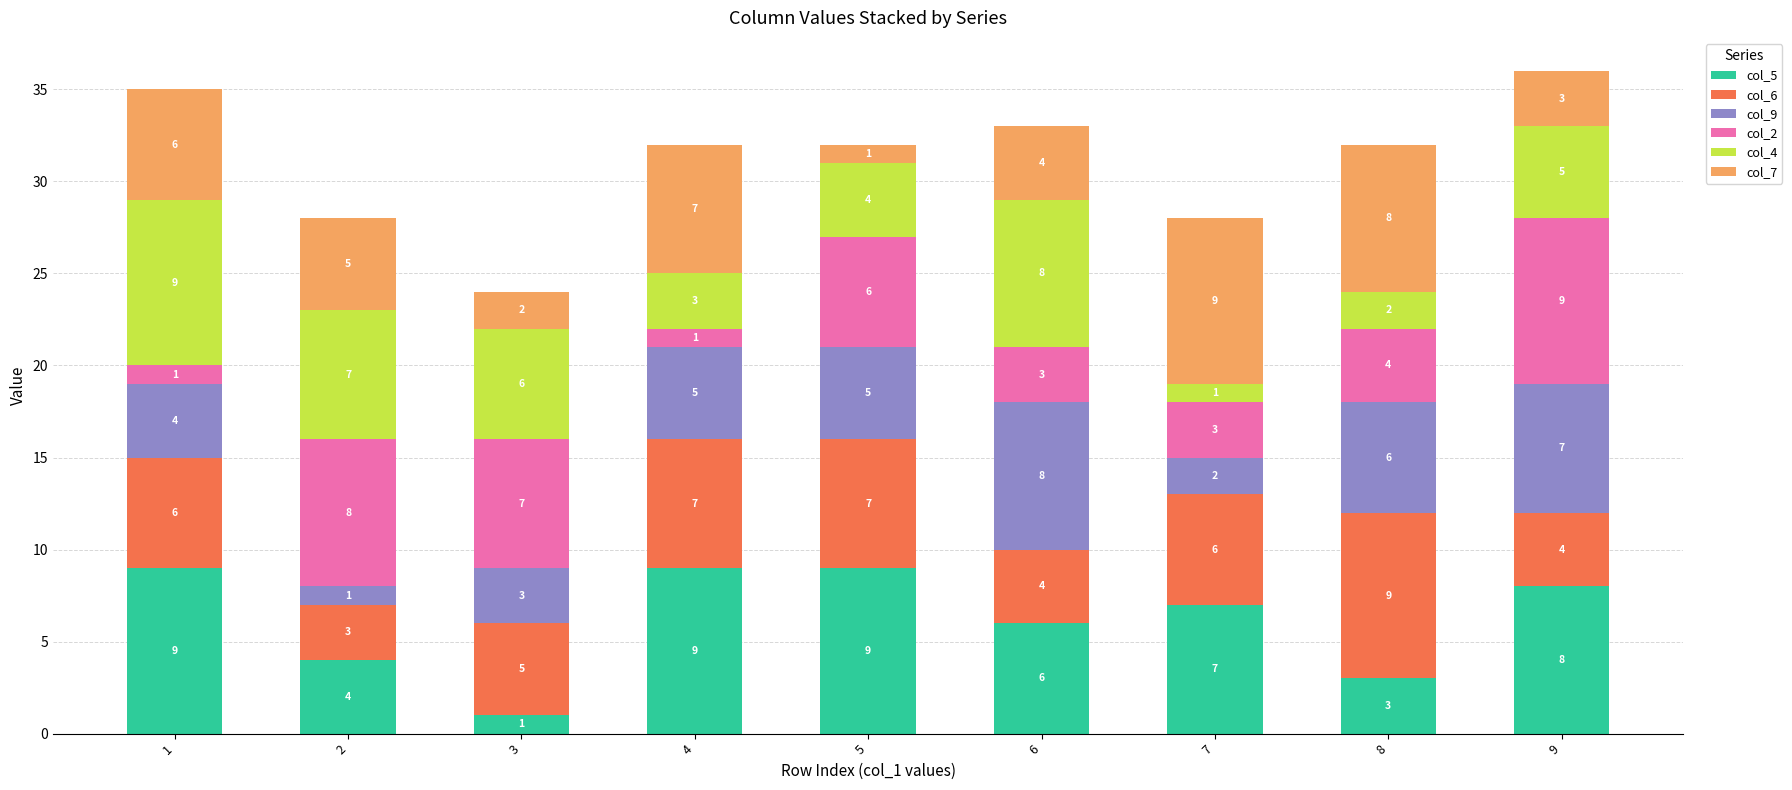

What is the difference between the col_5 values at 8 and 6?

3